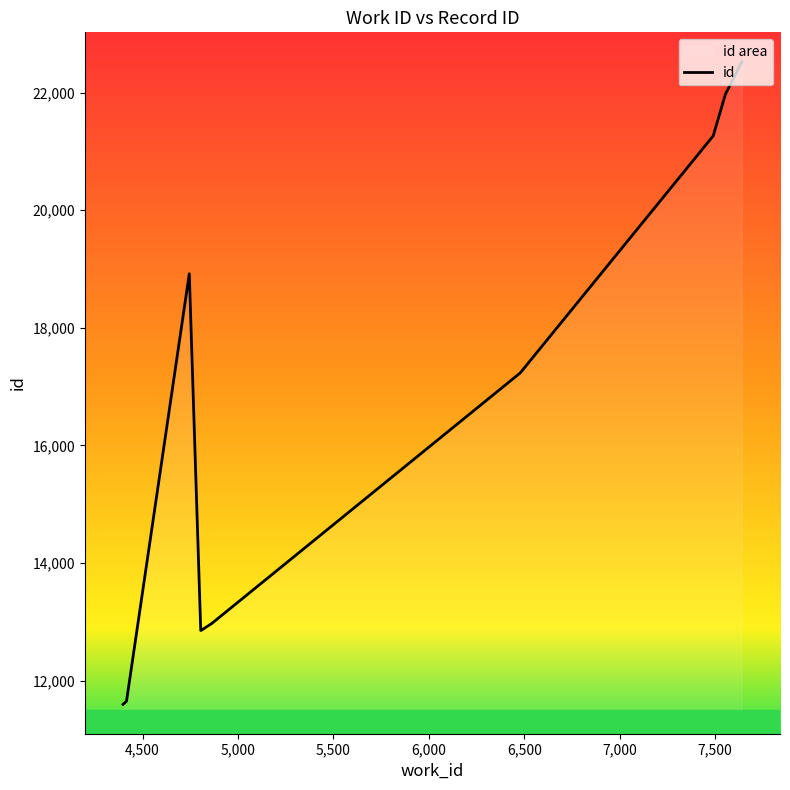

Reading left to right, list all the values displayed in this chart.

11599	11651	18920	12854	12868	12977	17234	21264	21972	22525